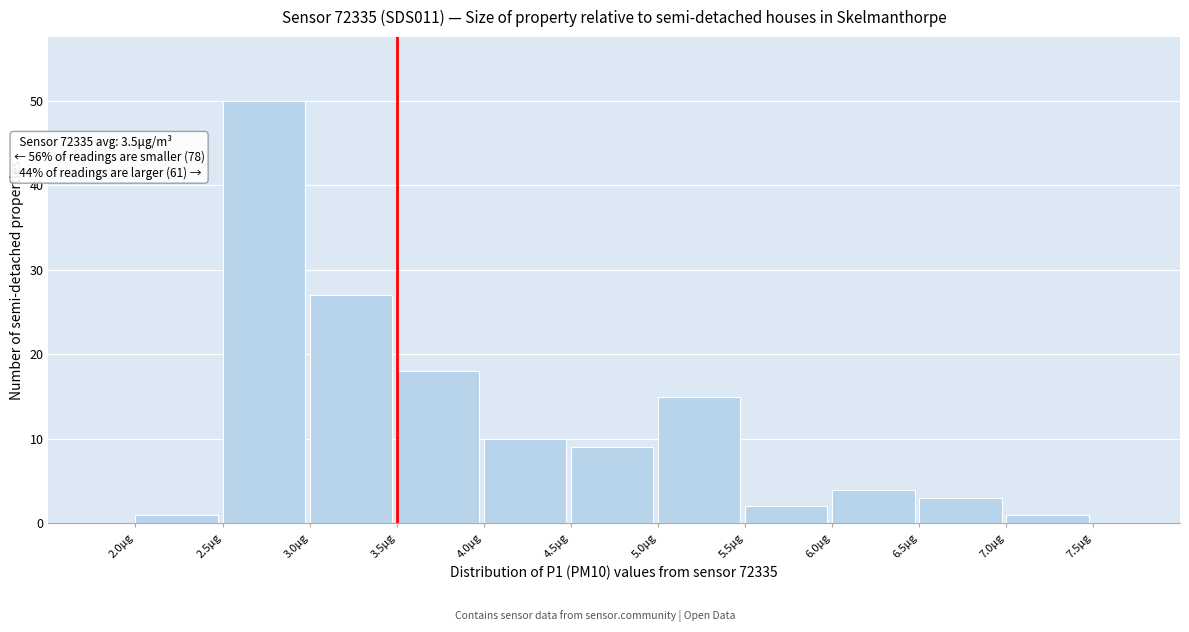

Which range on the x-axis has the tallest bar?

2.5 to 3.0